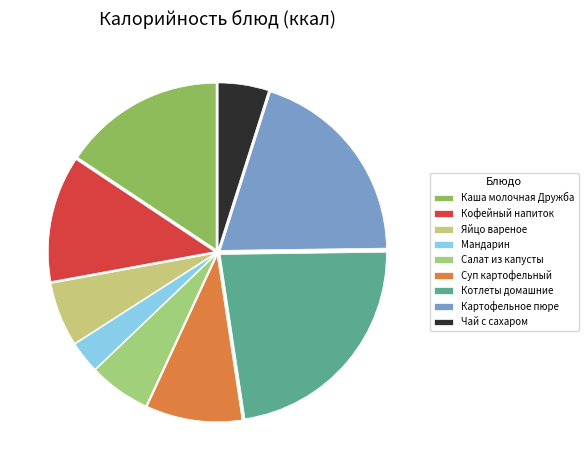

How many slices are in this pie chart?

9